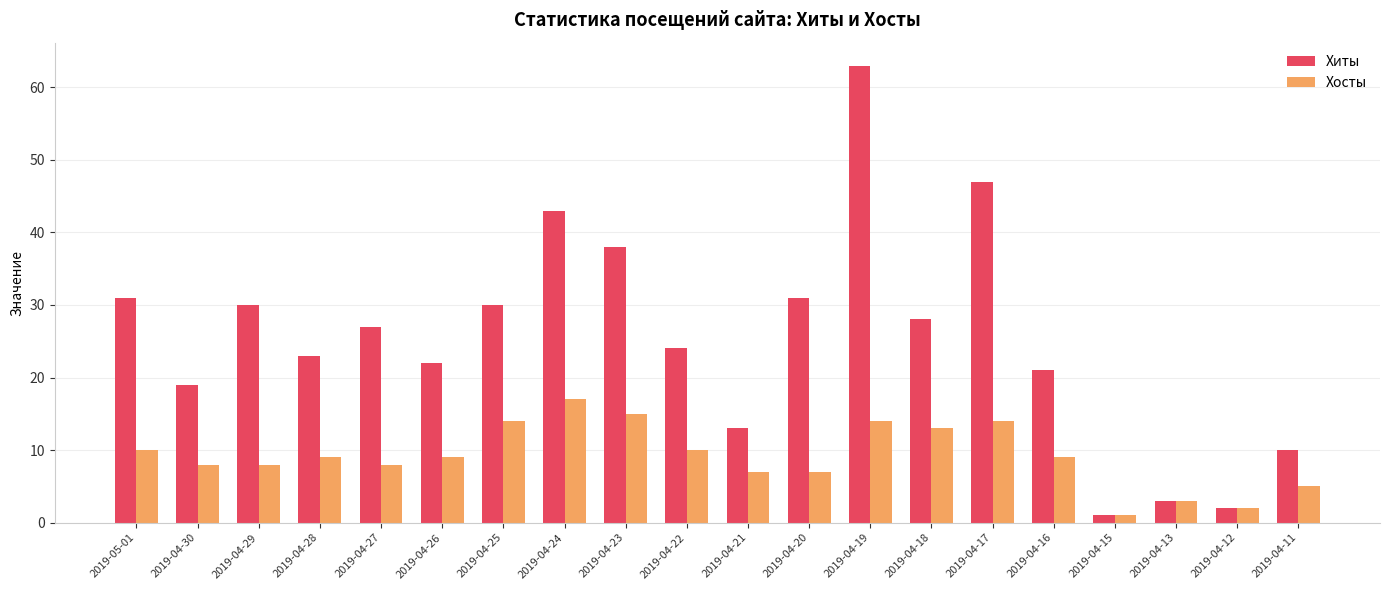

The value of Хосты at 2019-04-17 is 3. True or false?

False